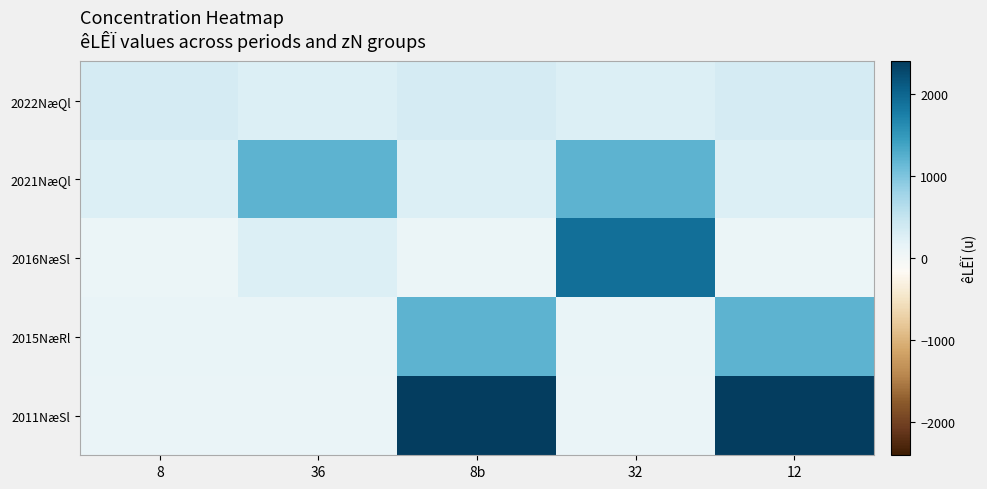

Between 12 and 32, which is larger?

12